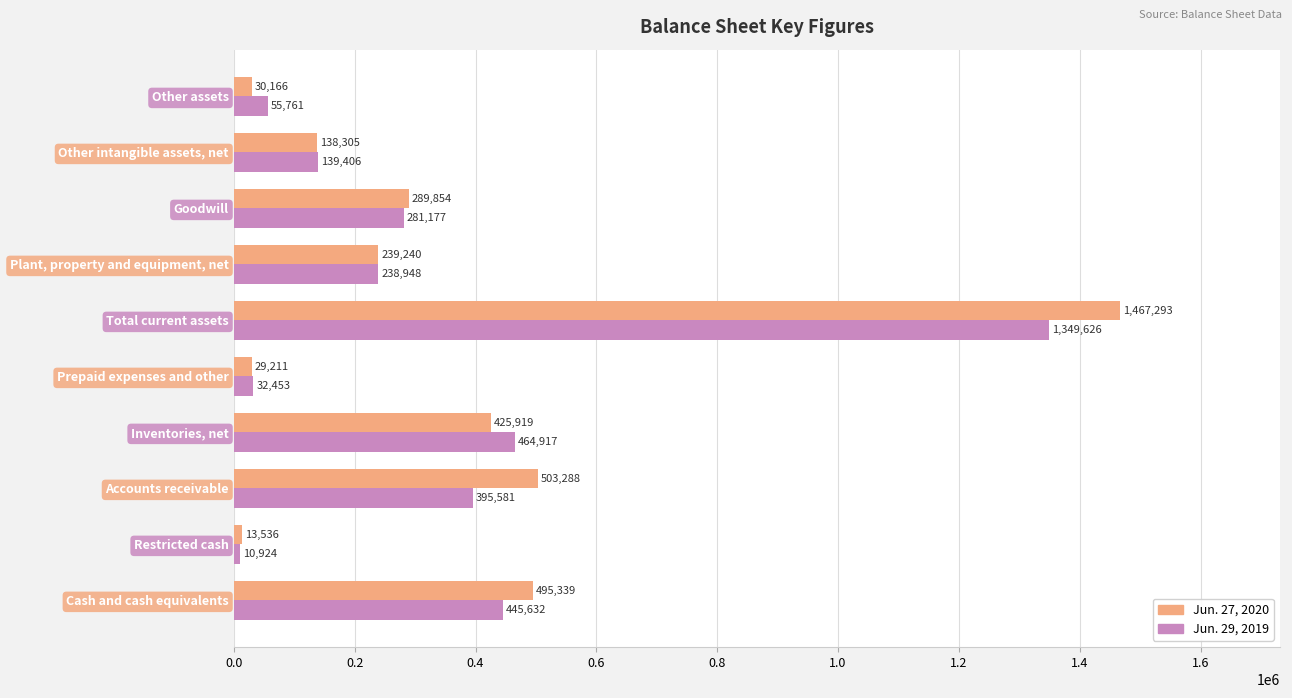

What is the sum of all Jun. 29, 2019 values?

3414425